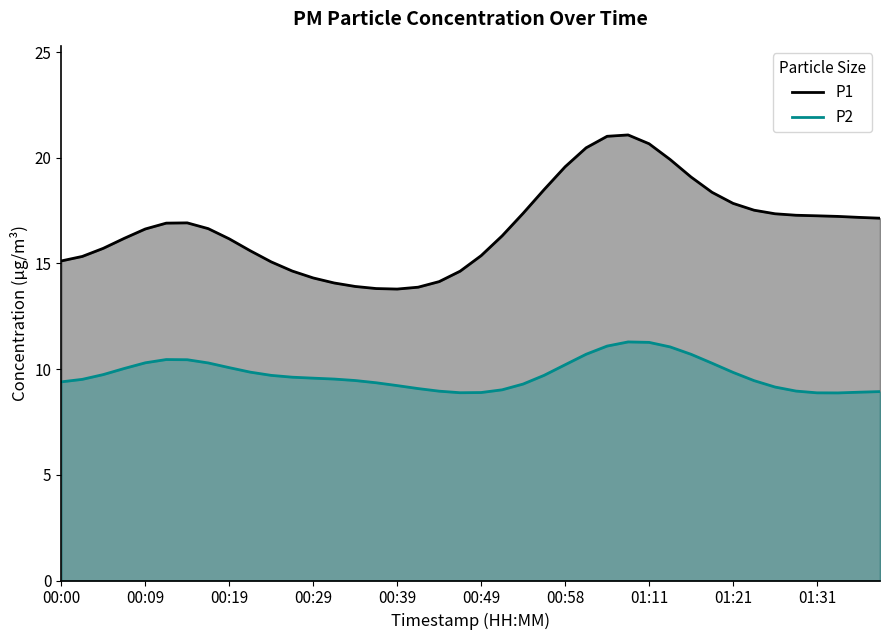

True or false: P2 and P1 intersect in this chart.

False